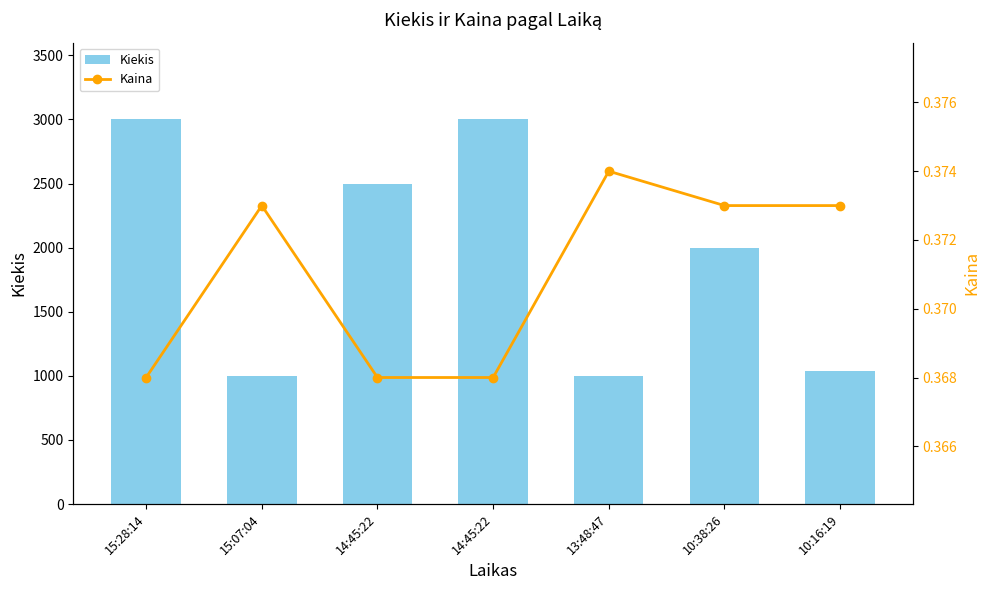

What are all the series names shown in the legend?

Kiekis, Kaina